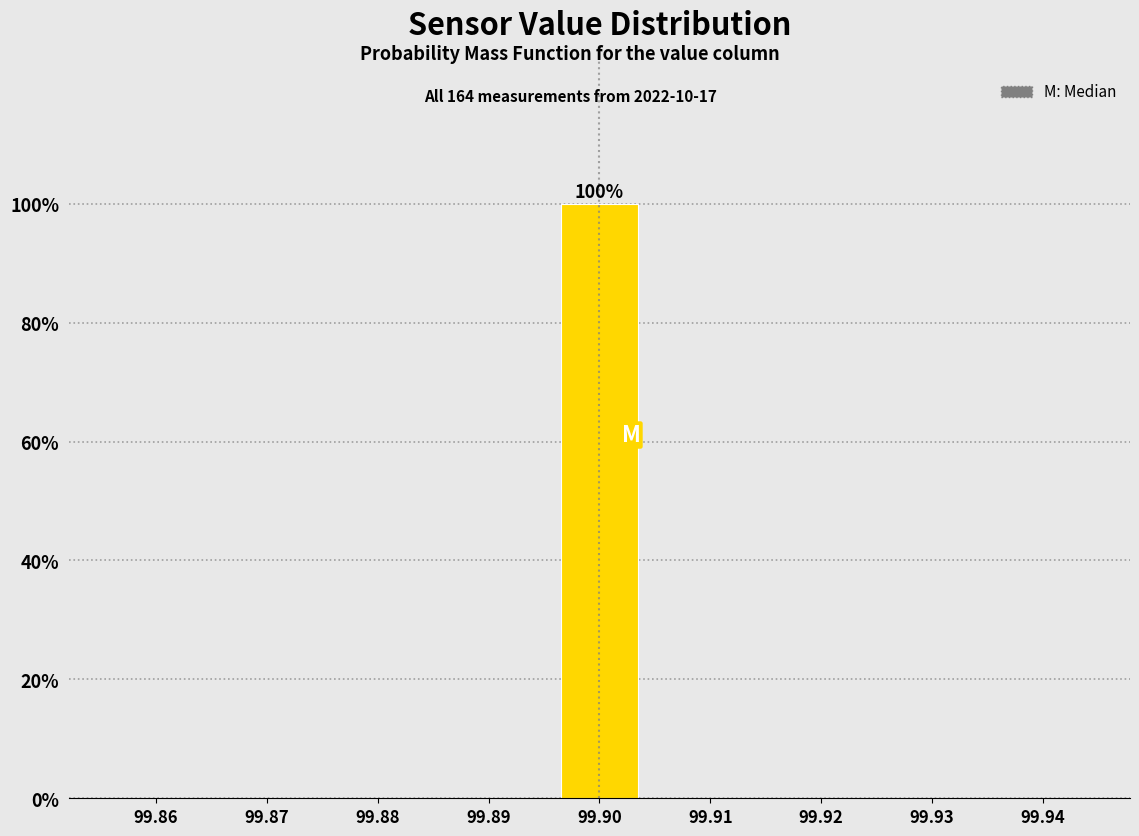

Reading right to left, extract all data points from this chart.

99.94=0	99.93=0	99.92=0	99.91=0	99.90=100	99.89=0	99.88=0	99.87=0	99.86=0